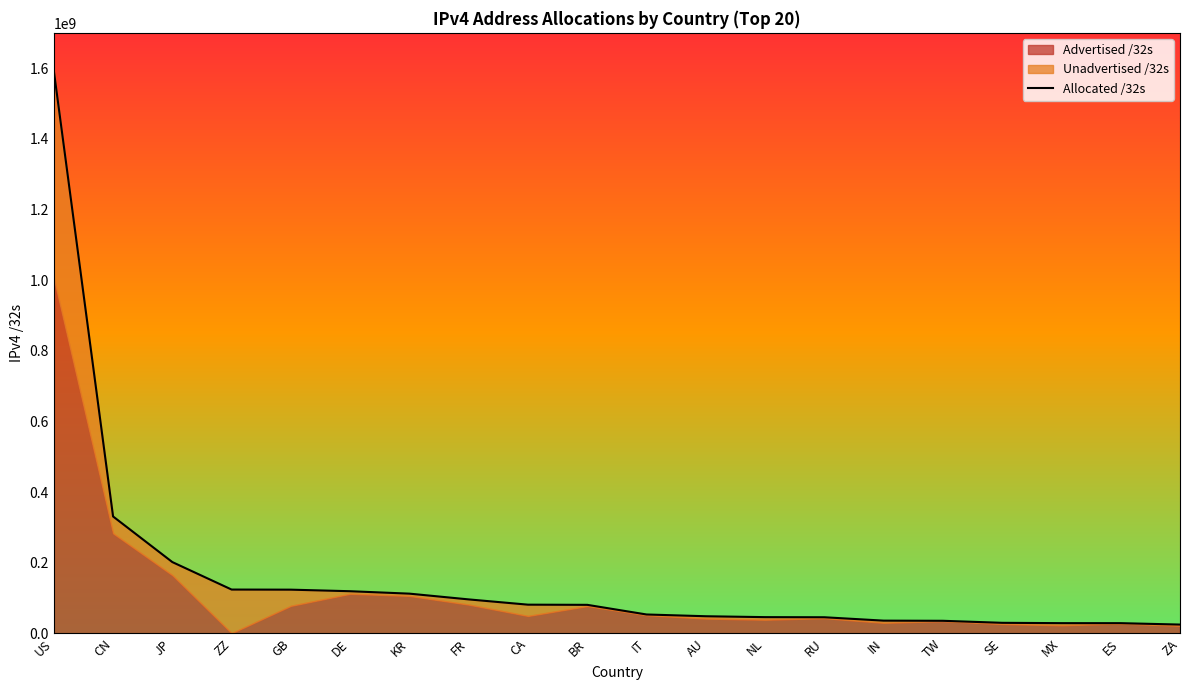

What is the difference between the second highest and second lowest values?

302056896